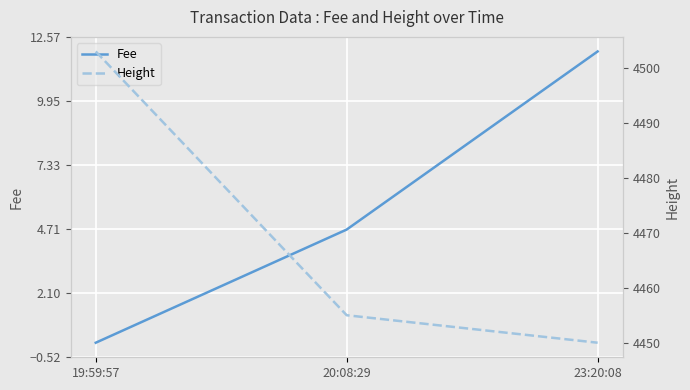

What is the average value of the Height series?

4469.3